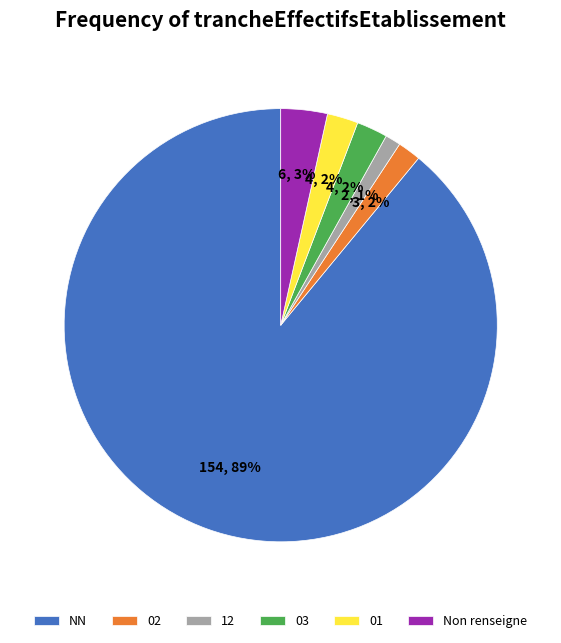

To the nearest percent, what percentage of the pie is 12?

1%